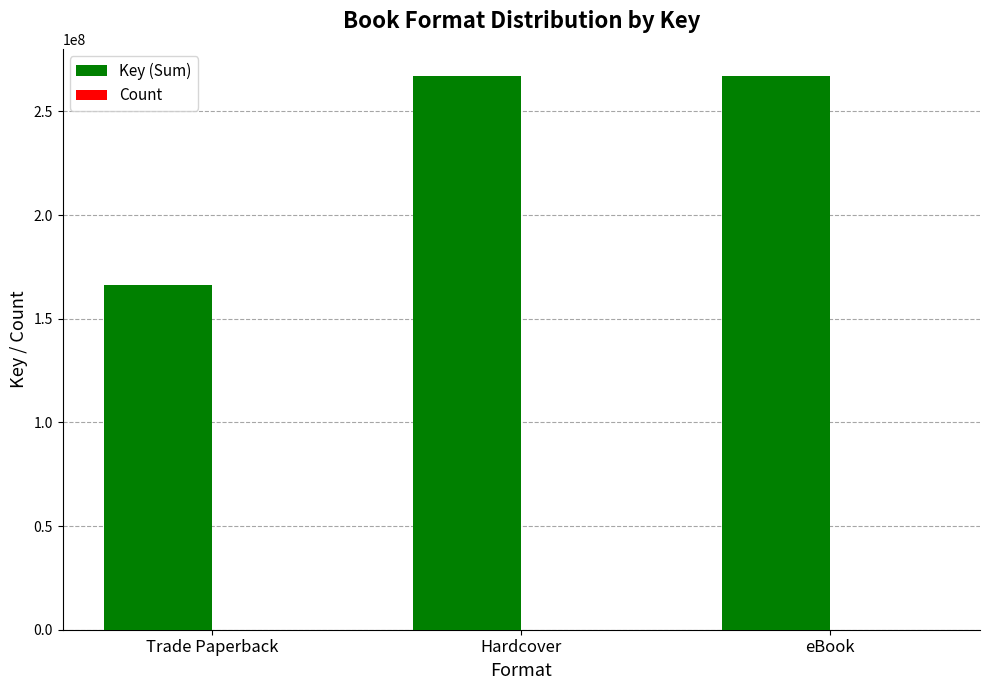

Which series has the largest total across all categories?

Key (Sum)